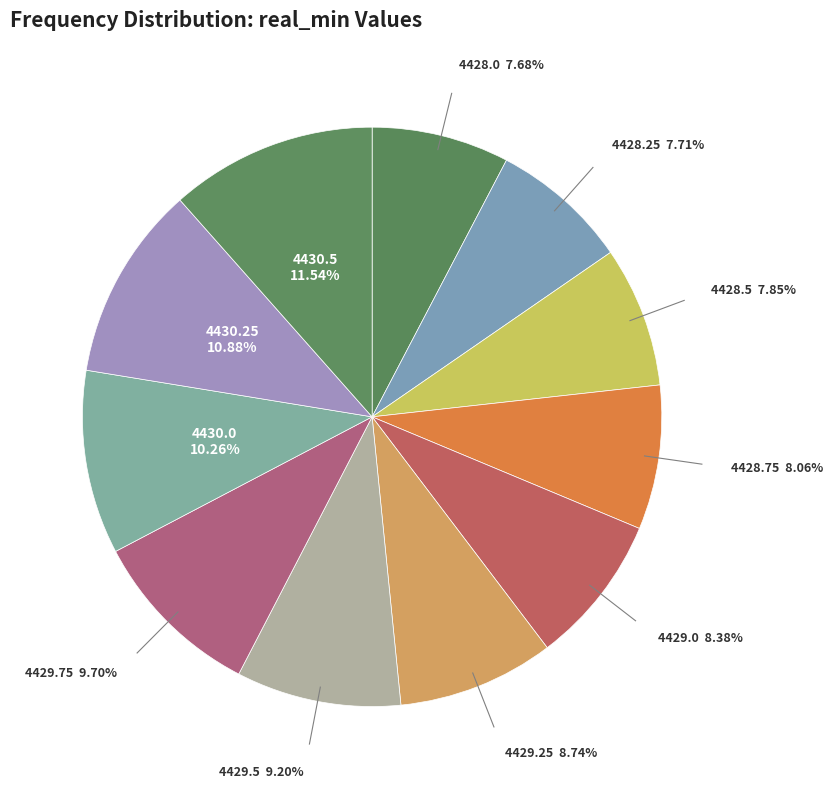

Count the number of slices in the pie.

11